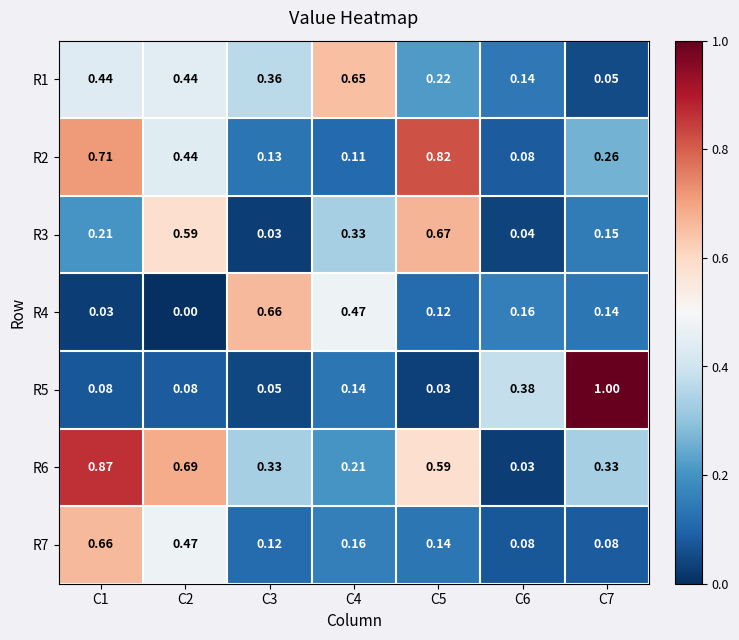

At C7, list the series in order from smallest to largest.

R1, R7, R4, R3, R2, R6, R5